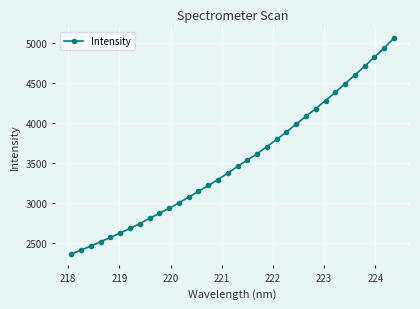

Count the number of categories in the chart.

34